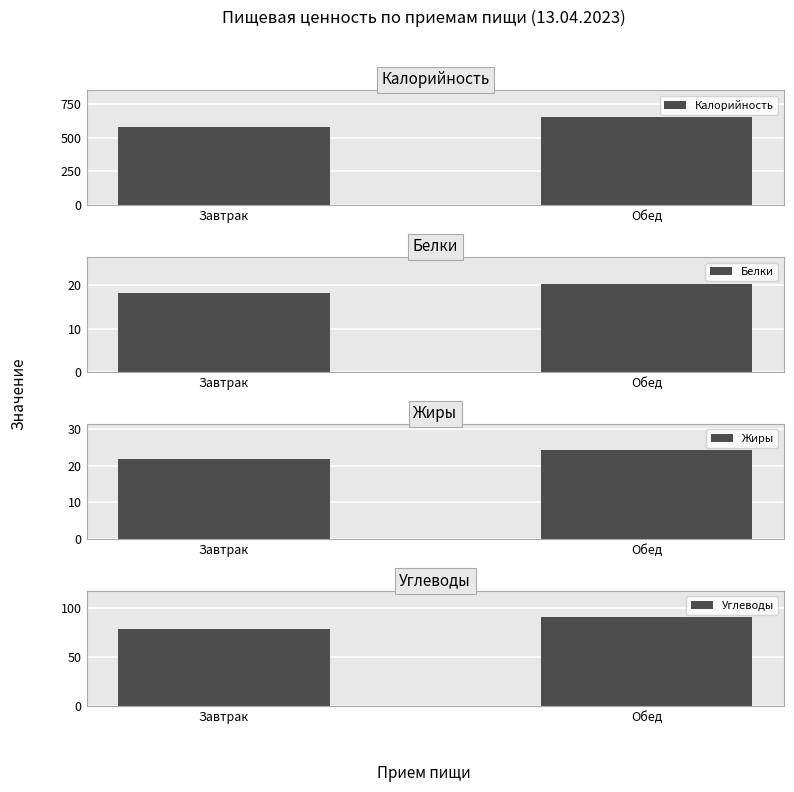

Where does the Углеводы series first go above 90?

Обед